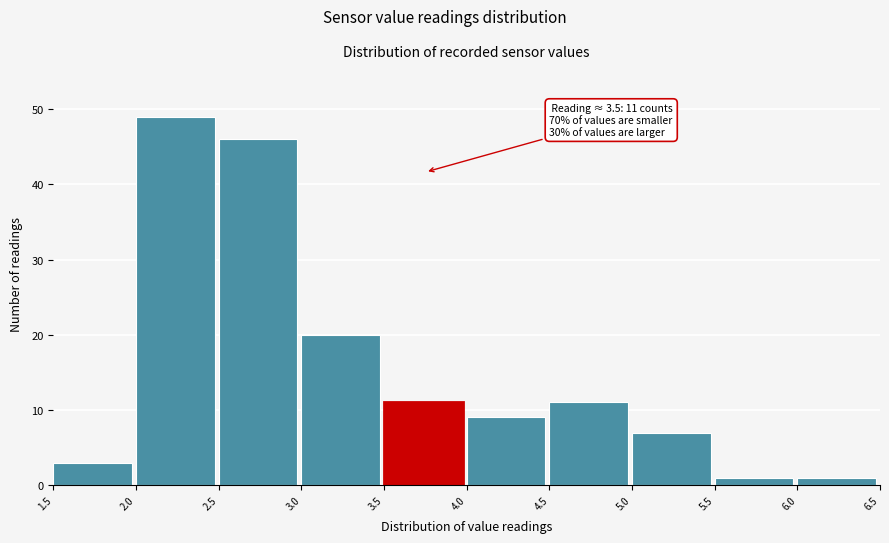

Over which range of the x-axis is the bar tallest?

2.0 to 2.5